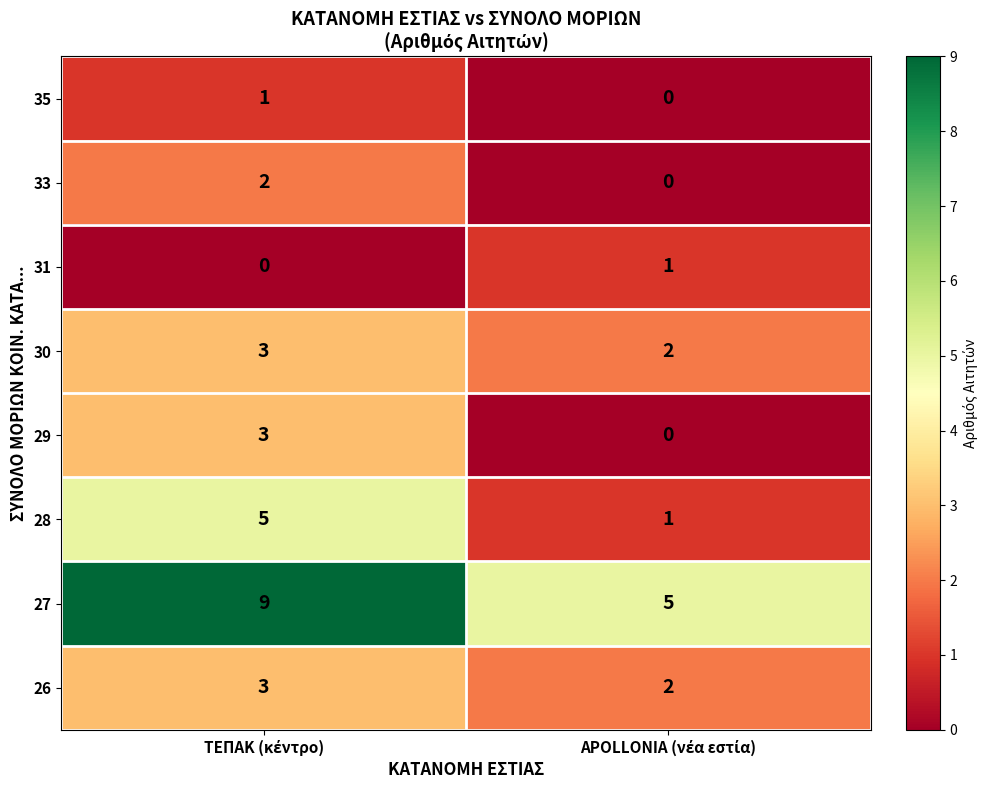

What is the sum of all 27 values?

14